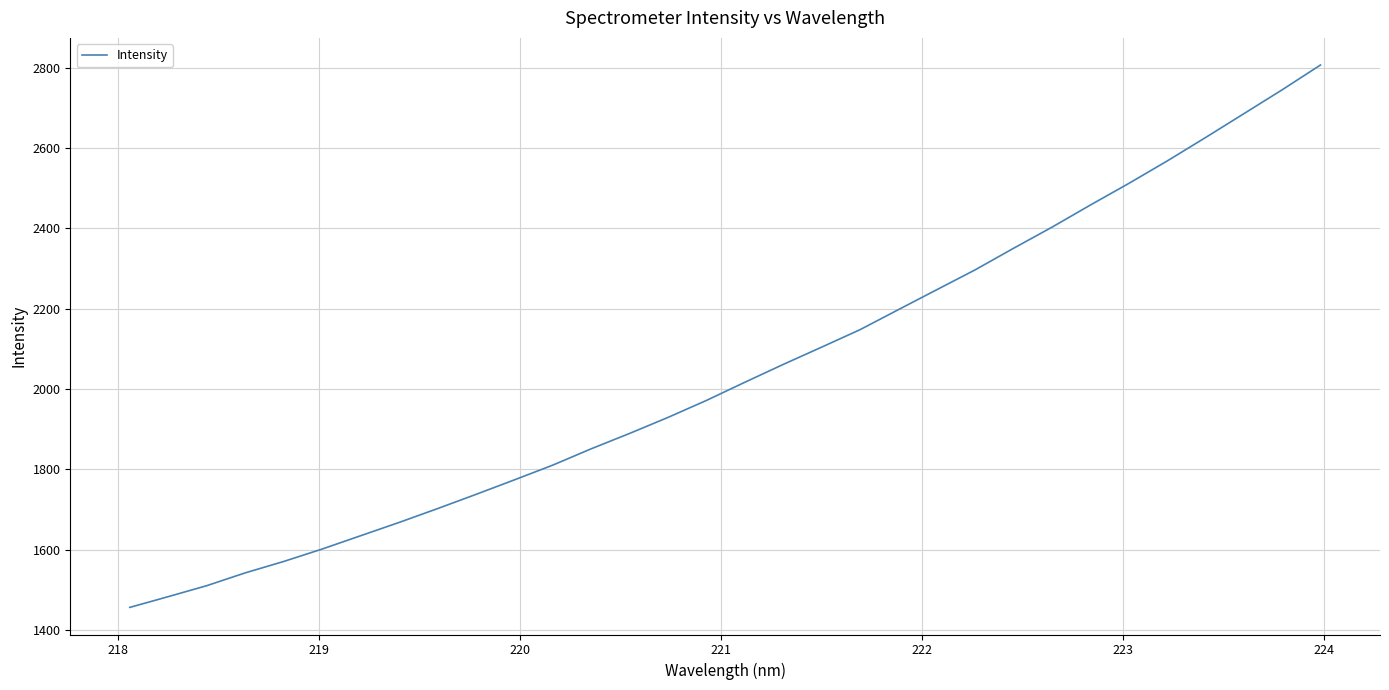

What is the difference between the maximum and second lowest values?

1323.4